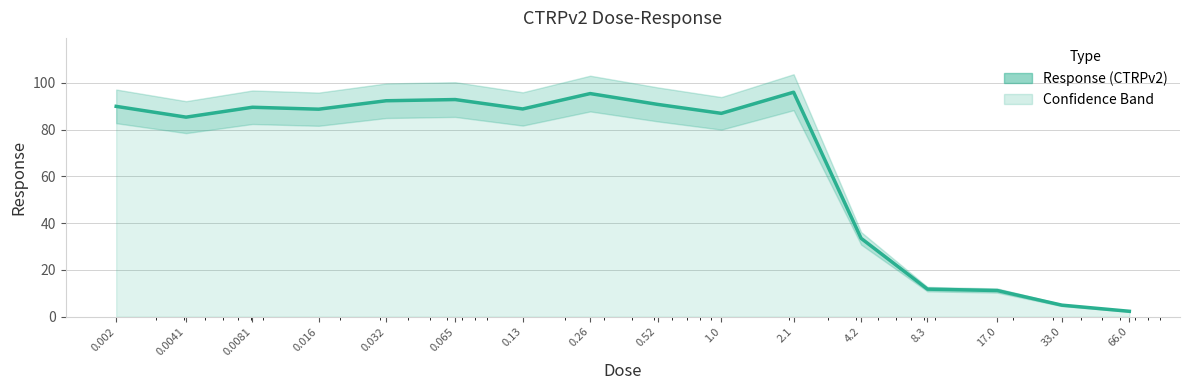

What is the change in value from 2.1 to 17.0?

-84.8